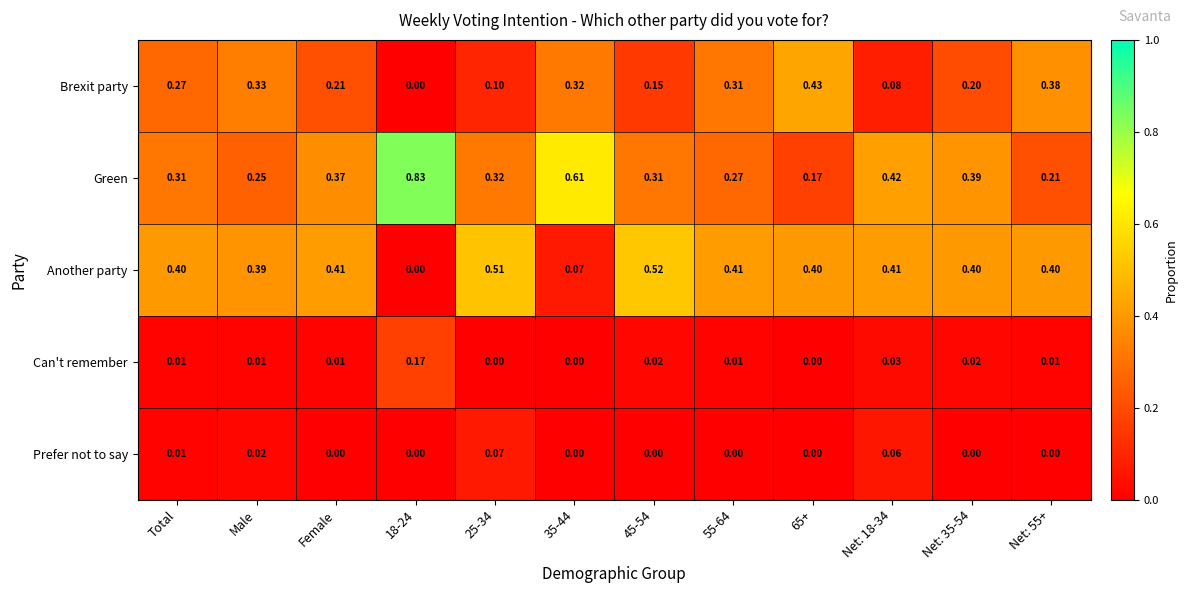

Rank the series at 25-34 from lowest to highest value.

Can't remember, Prefer not to say, Brexit party, Green, Another party